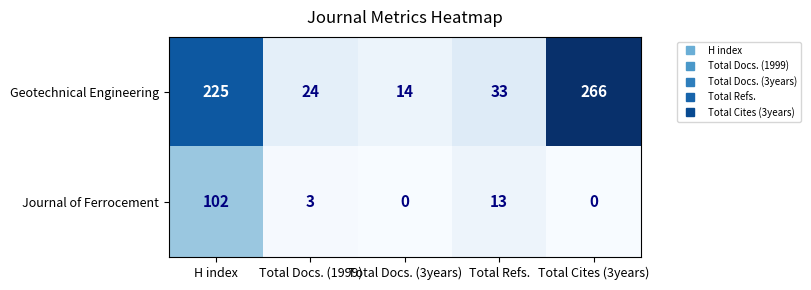

At how many categories does at least one series exceed 191?

2